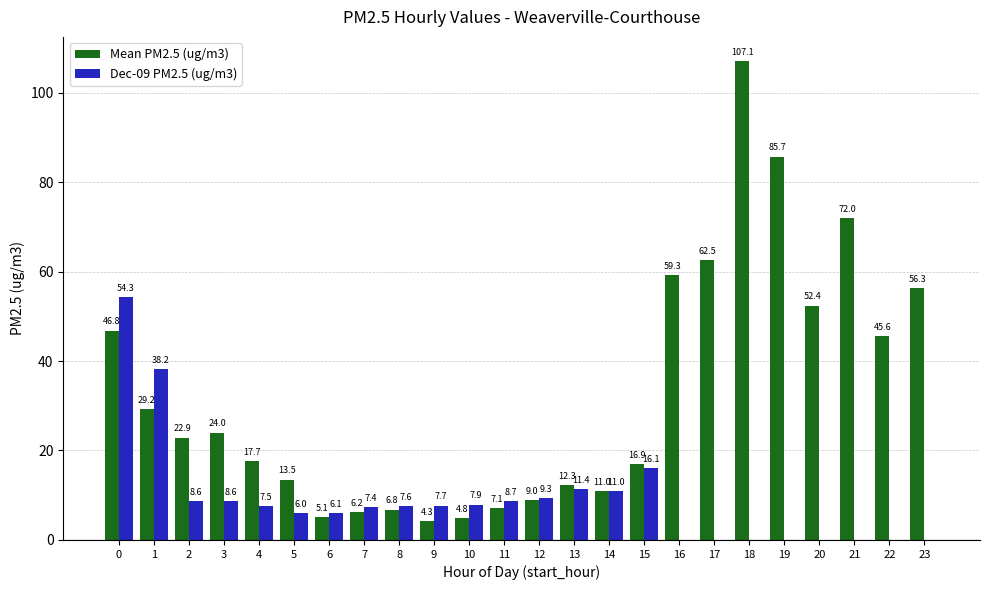

At which label is Mean PM2.5 (ug/m3) closest to 55?

23